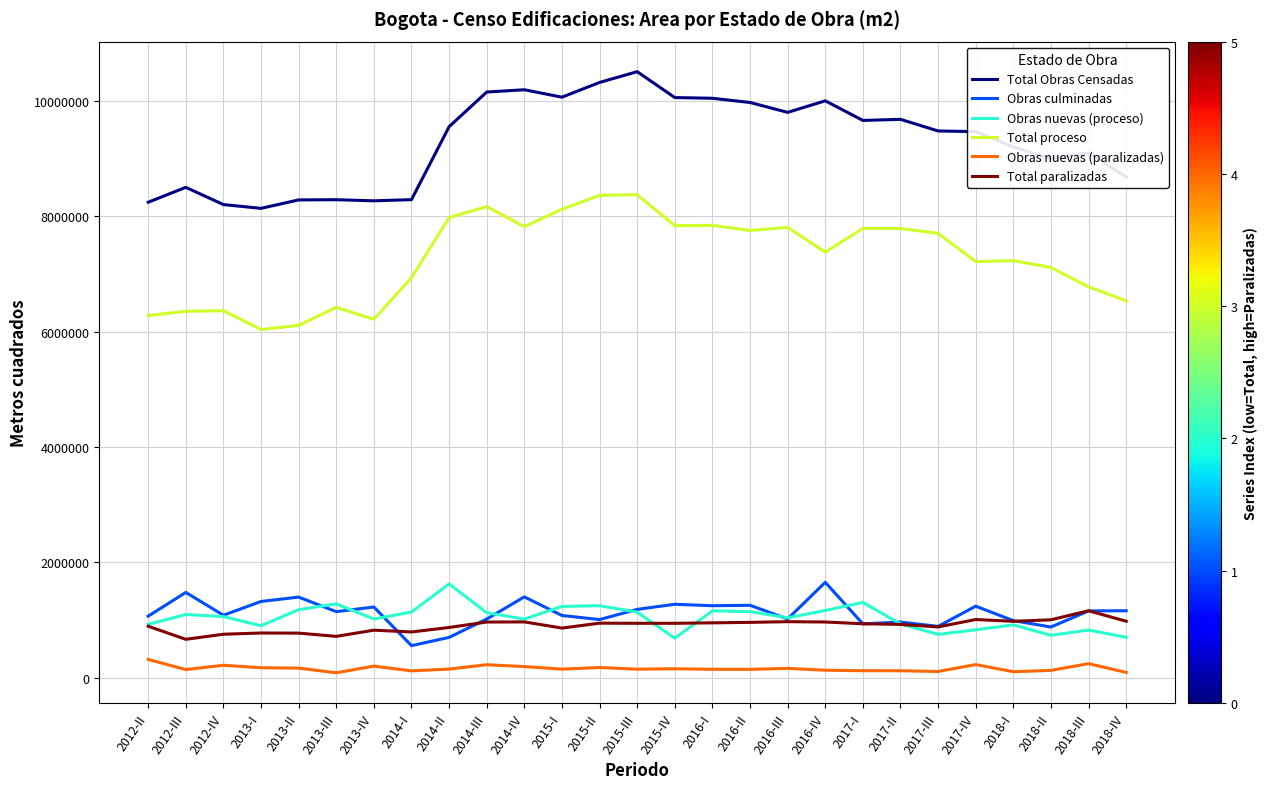

Between 2014-I and 2016-II, which series saw the biggest shift?

Total Obras Censadas